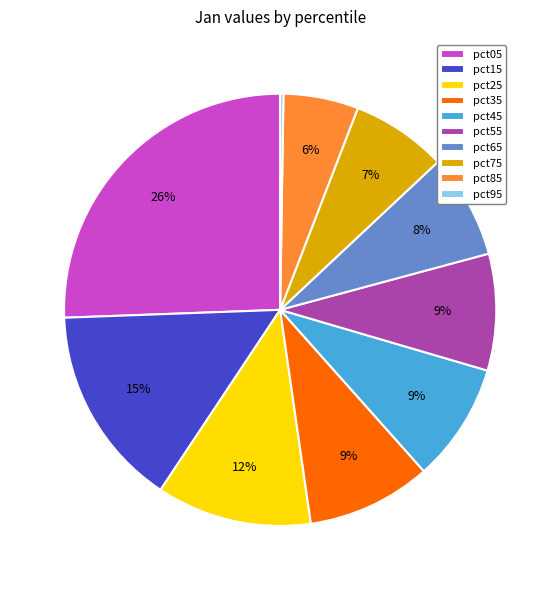

What percentage is the pct65 slice, to the nearest percent?

8%